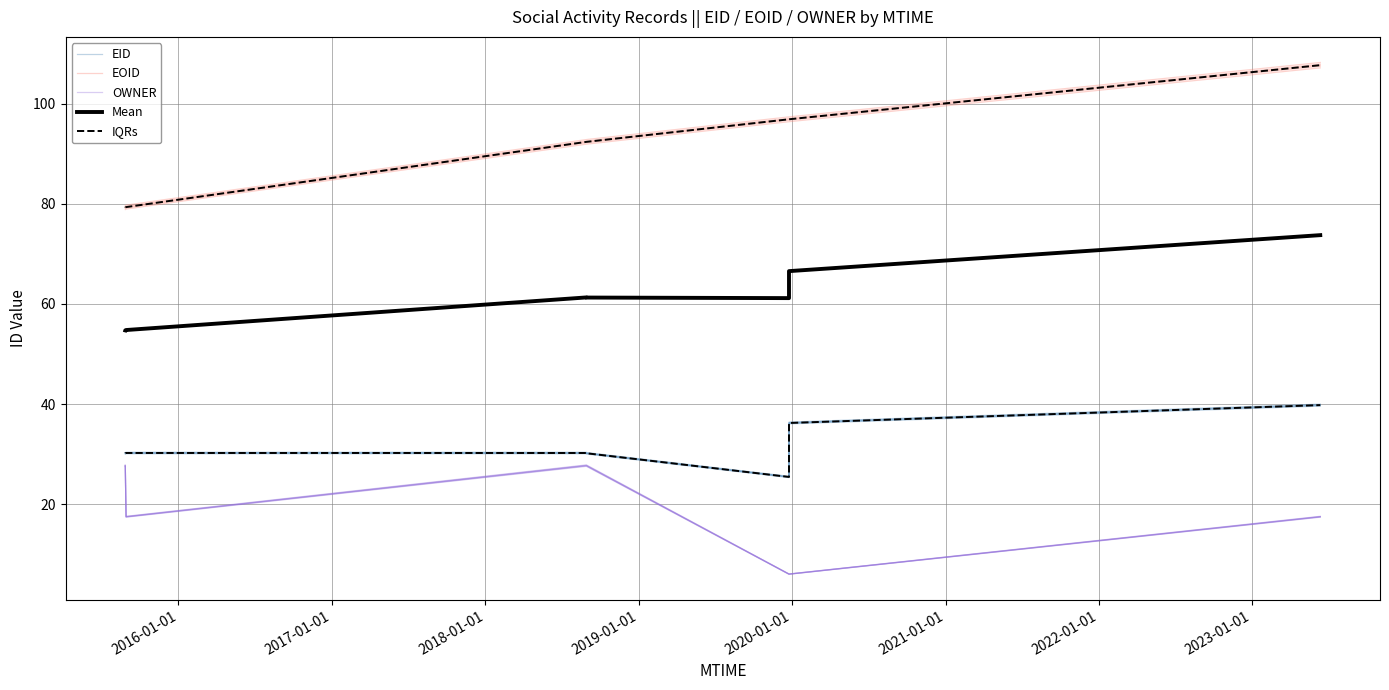

What is the smallest value displayed?

6.0